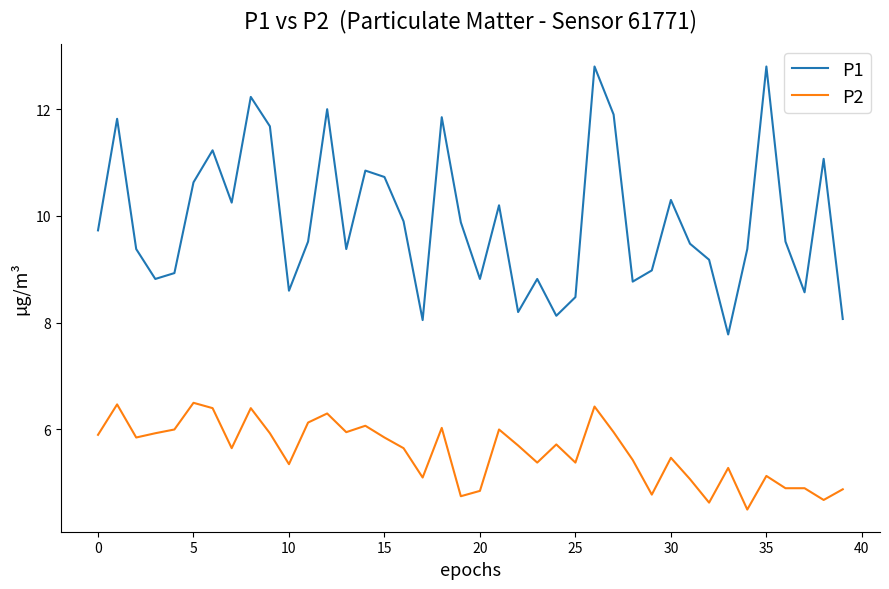

Which series has the largest range (max minus min)?

P1